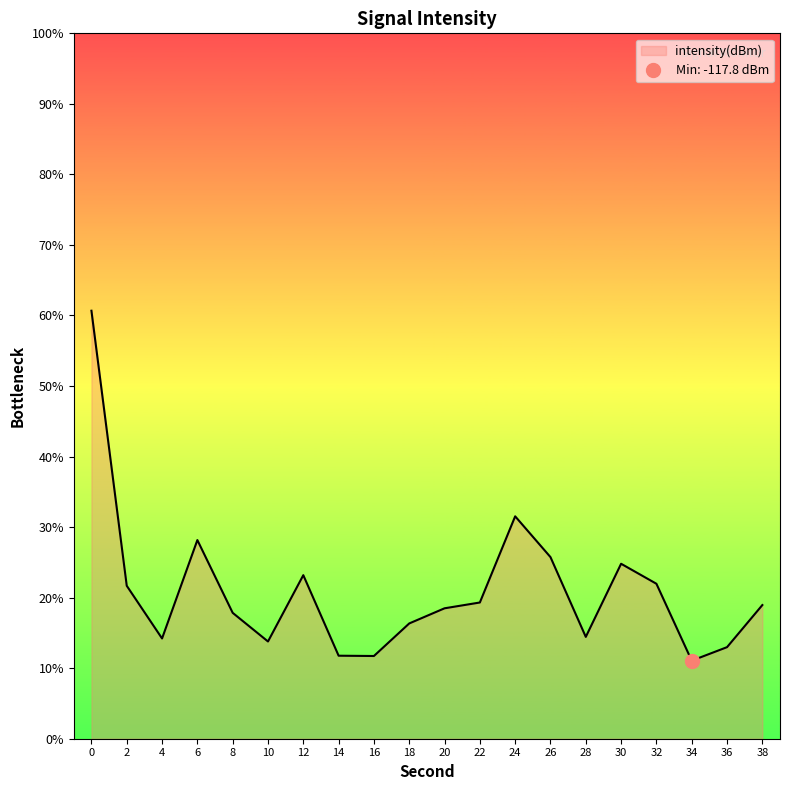

True or false: the data shows -25.9 at 24.

False